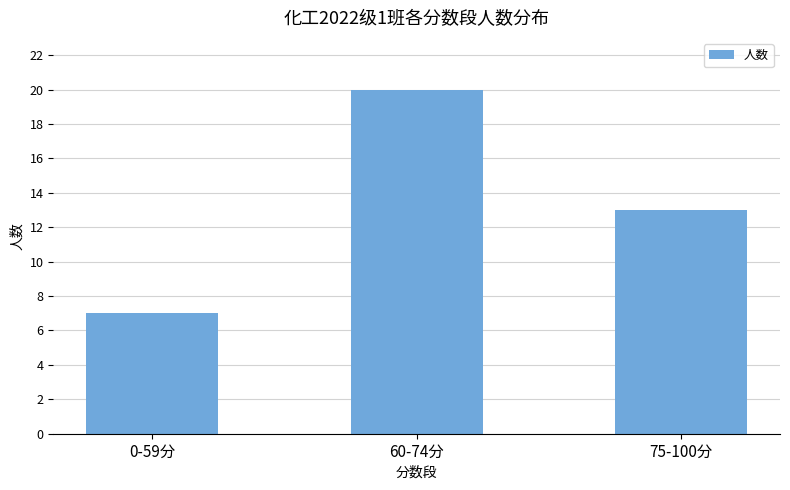

What is the average value?

13